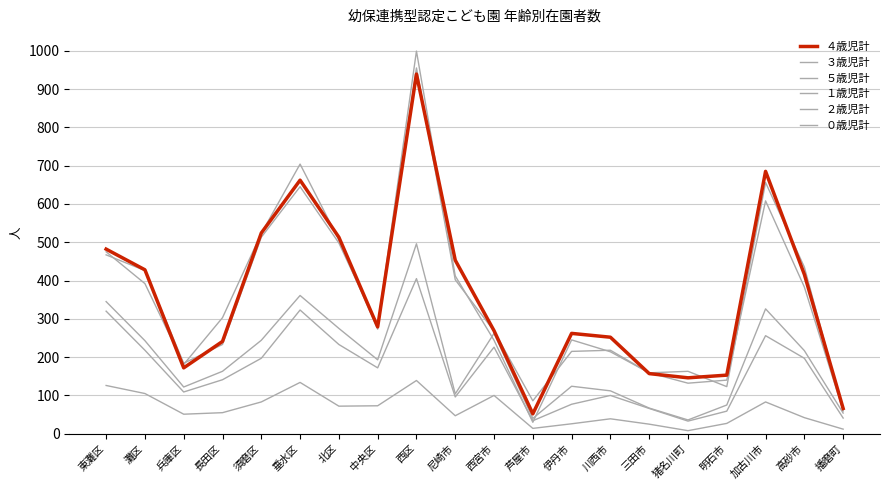

Reading right to left, transcribe all the data shown in this chart.

４歳児計: 播磨町=66	高砂市=416	加古川市=685	明石市=153	猪名川町=146	三田市=157	川西市=252	伊丹市=262	芦屋市=52	西宮市=269	尼崎市=453	西区=939	中央区=279	北区=513	垂水区=662	須磨区=524	長田区=241	兵庫区=172	灘区=428	東灘区=482
３歳児計: 播磨町=60	高砂市=383	加古川市=608	明石市=140	猪名川町=132	三田市=159	川西市=218	伊丹市=215	芦屋市=86	西宮市=268	尼崎市=402	西区=955	中央区=273	北区=506	垂水区=704	須磨区=523	長田区=303	兵庫区=181	灘区=392	東灘区=475
５歳児計: 播磨町=60	高砂市=435	加古川市=656	明石市=123	猪名川町=163	三田市=159	川西市=214	伊丹市=245	芦屋市=30	西宮市=244	尼崎市=412	西区=999	中央区=281	北区=498	垂水区=645	須磨区=513	長田区=233	兵庫区=184	灘区=426	東灘区=467
１歳児計: 播磨町=41	高砂市=197	加古川市=256	明石市=59	猪名川町=33	三田市=66	川西市=100	伊丹市=77	芦屋市=34	西宮市=226	尼崎市=96	西区=405	中央区=172	北区=233	垂水区=323	須磨区=197	長田区=141	兵庫区=109	灘区=218	東灘区=320
２歳児計: 播磨町=54	高砂市=217	加古川市=326	明石市=75	猪名川町=36	三田市=67	川西市=112	伊丹市=124	芦屋市=40	西宮市=262	尼崎市=104	西区=496	中央区=193	北区=275	垂水区=361	須磨区=244	長田区=163	兵庫区=122	灘区=243	東灘区=345
０歳児計: 播磨町=12	高砂市=42	加古川市=83	明石市=27	猪名川町=8	三田市=25	川西市=39	伊丹市=26	芦屋市=14	西宮市=100	尼崎市=47	西区=139	中央区=73	北区=72	垂水区=134	須磨区=83	長田区=55	兵庫区=51	灘区=105	東灘区=126